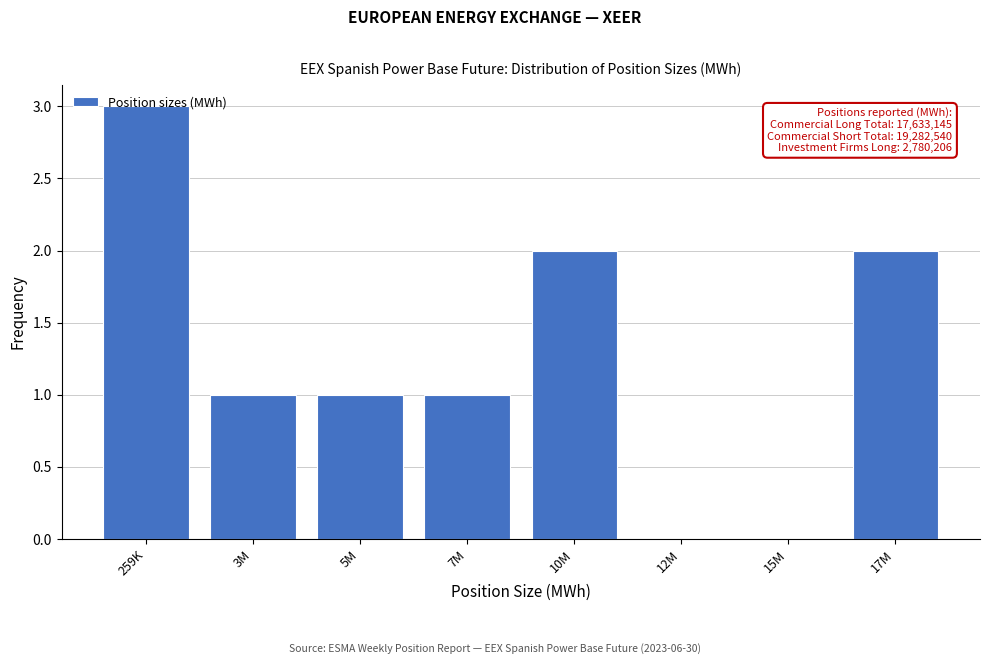

What is the maximum value shown in the chart?

3